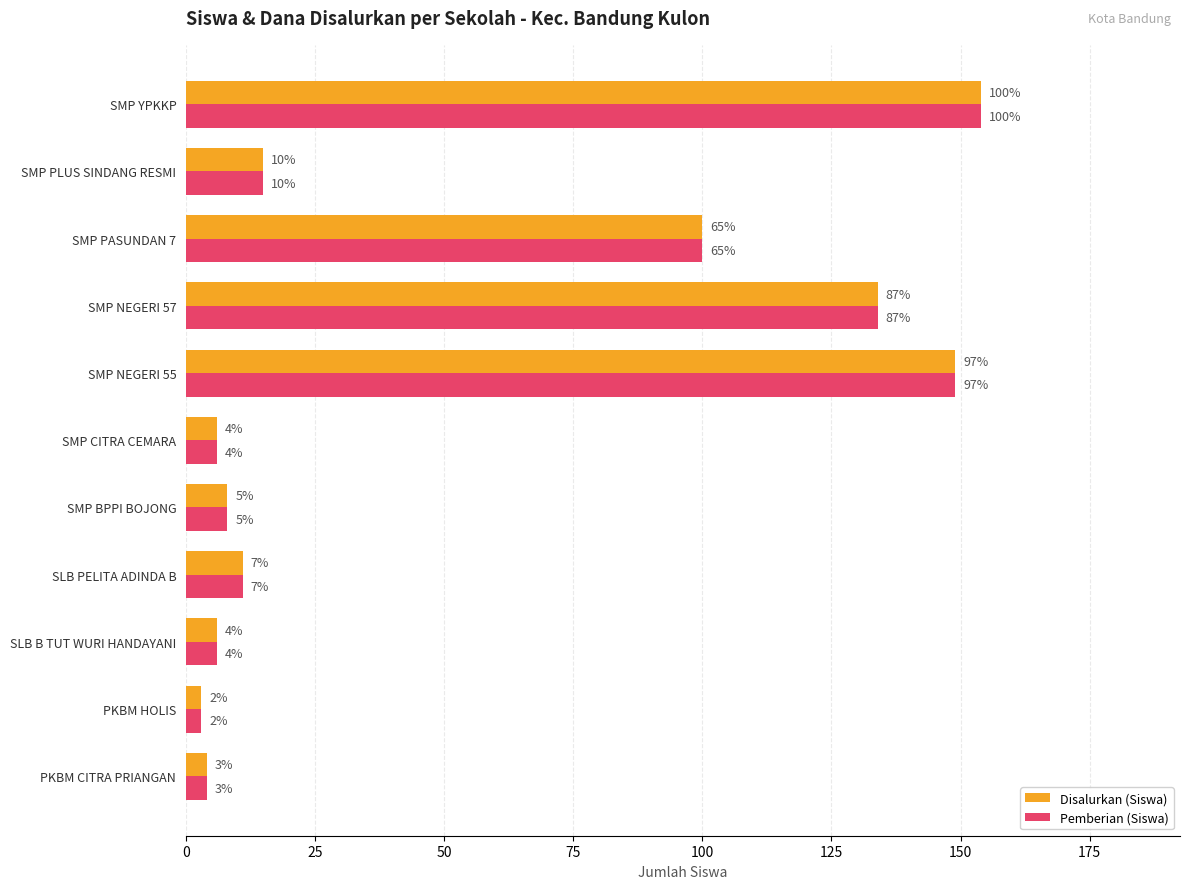

What are all the series names shown in the legend?

Disalurkan (Siswa), Pemberian (Siswa)